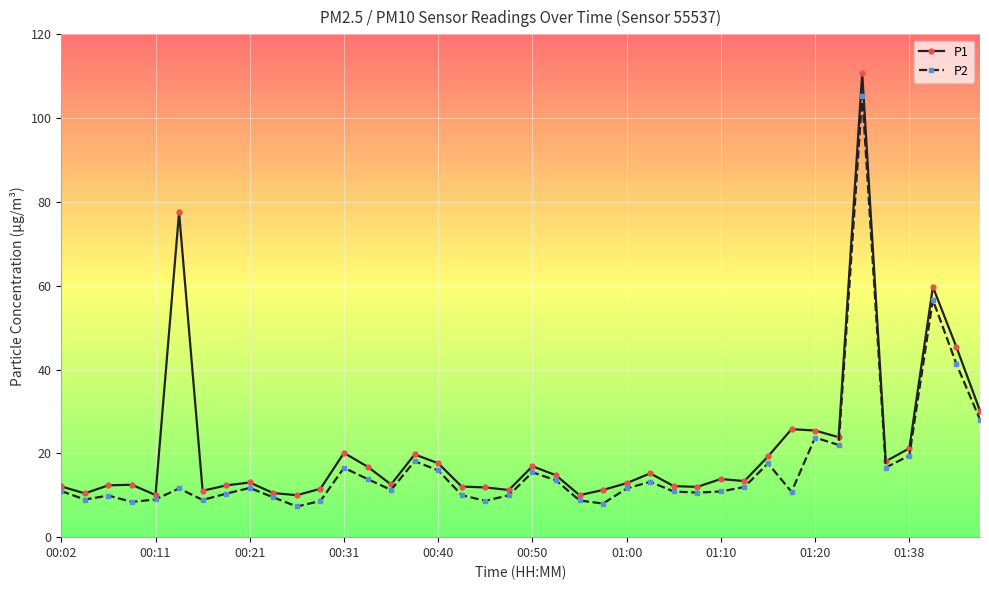

How many categories are shown in the chart?

40